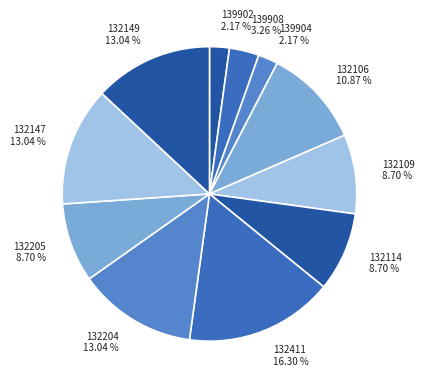

To the nearest percent, what is the difference between the 132147 and 139902 slice percentages?

11%